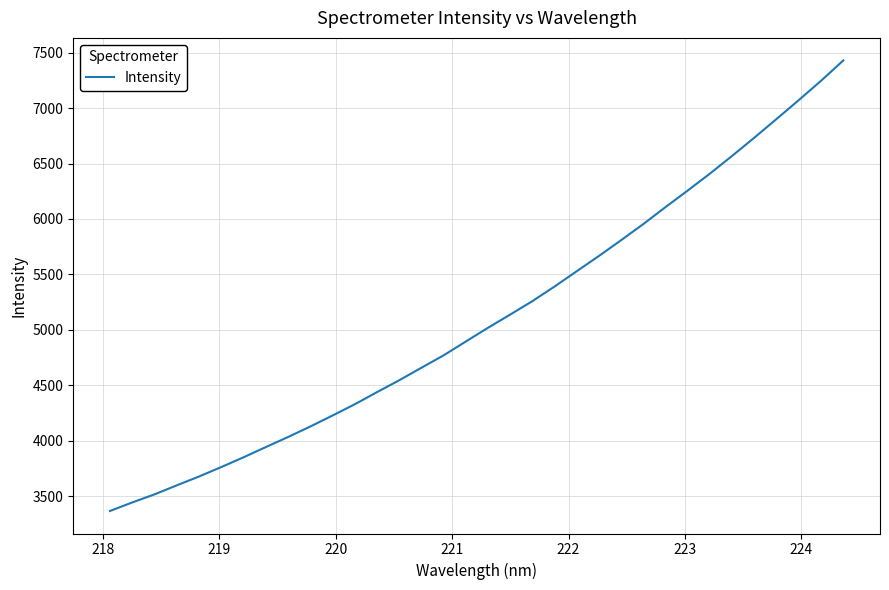

What is the maximum value shown in the chart?

7430.0